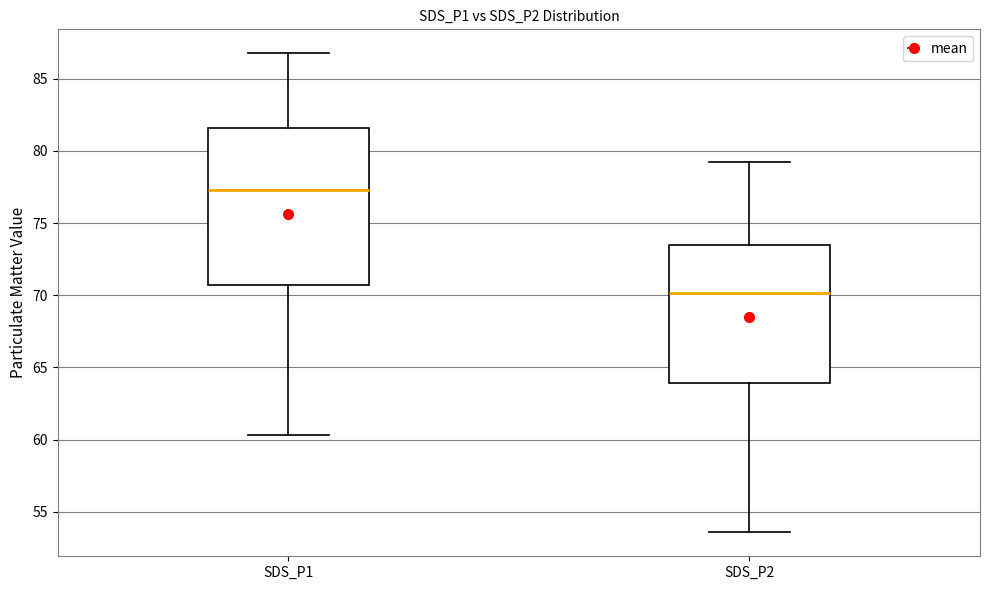

Reading left to right, read every box against the y-axis: the position of its median line, the range the box covers, and the ends of its whiskers. The values are not printed on the chart, so give them approximately, as read against the axis.

SDS_P1: median 77.5, box 70.5 to 81.5, whiskers 60.5 to 87.0
SDS_P2: median 70.0, box 64.0 to 73.5, whiskers 53.5 to 79.5